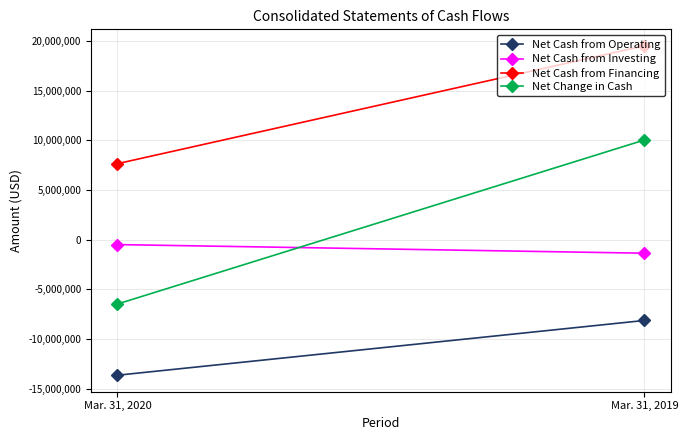

Which series has the largest total across all categories?

Net Cash from Financing